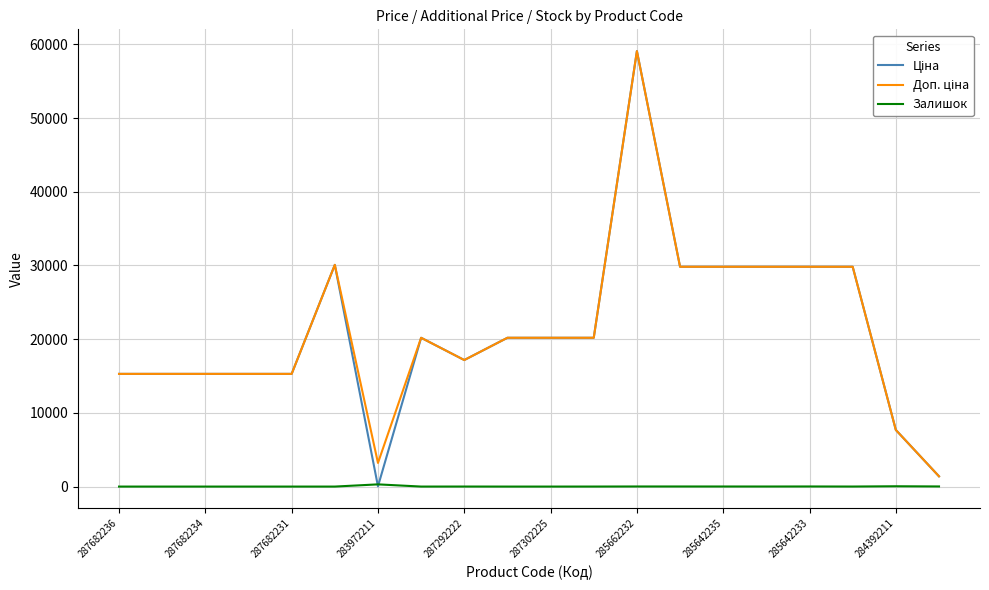

Which series has the largest total across all categories?

Доп. ціна